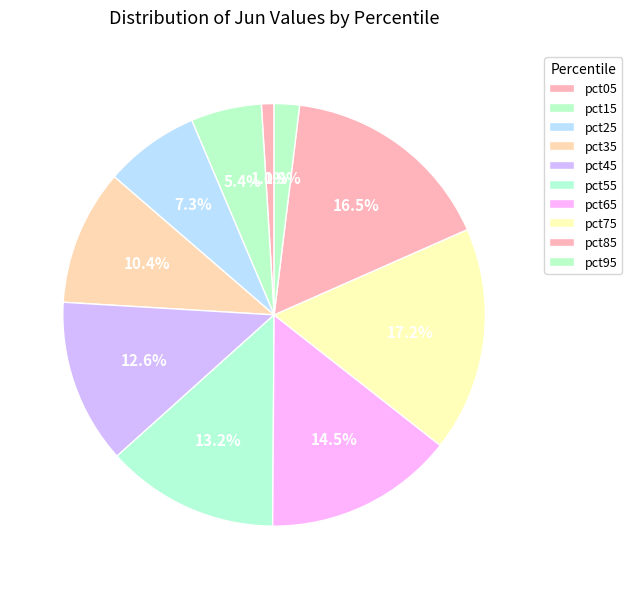

To the nearest percent, what is the difference between the pct65 and pct15 slice percentages?

9%